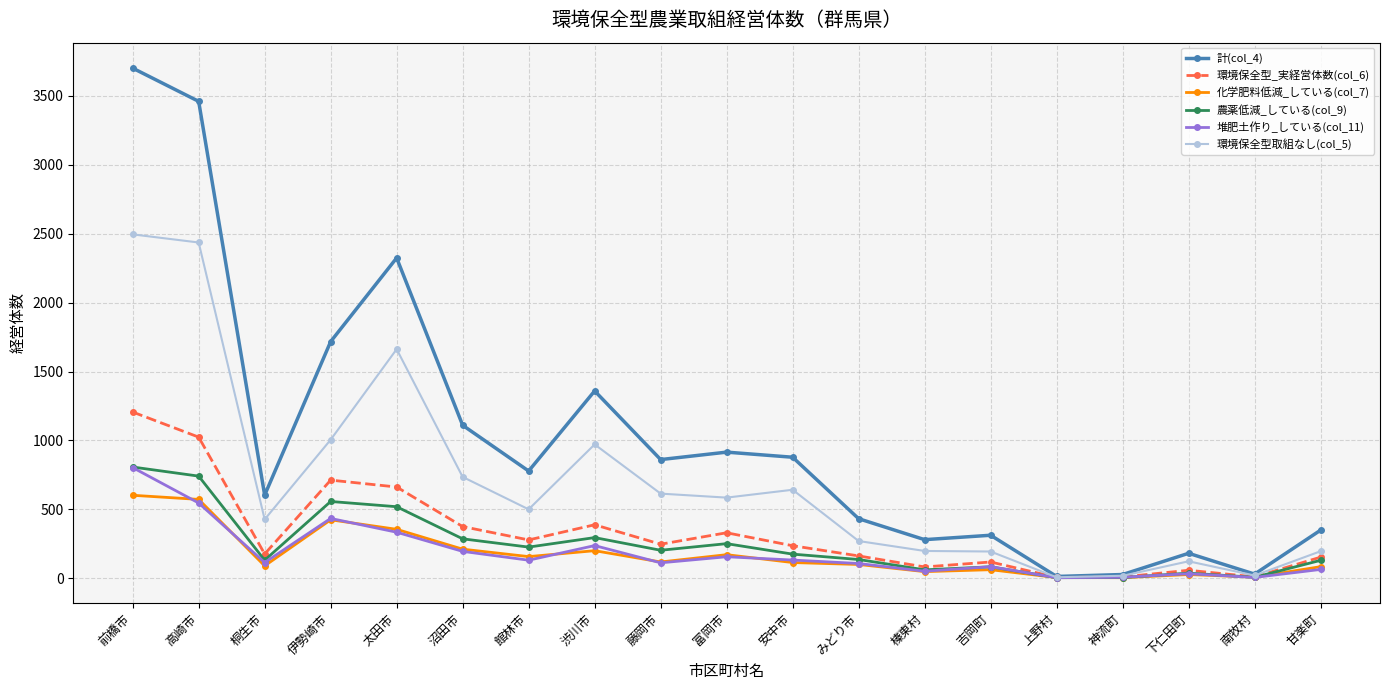

At how many categories does at least one series exceed 383?

12